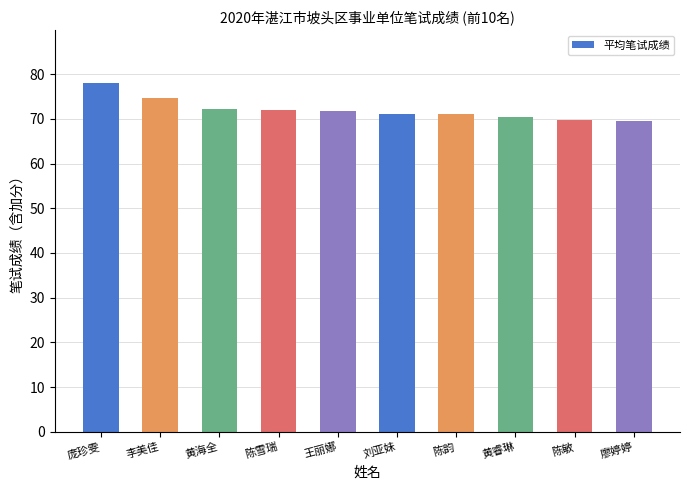

How many bars are there in total?

10